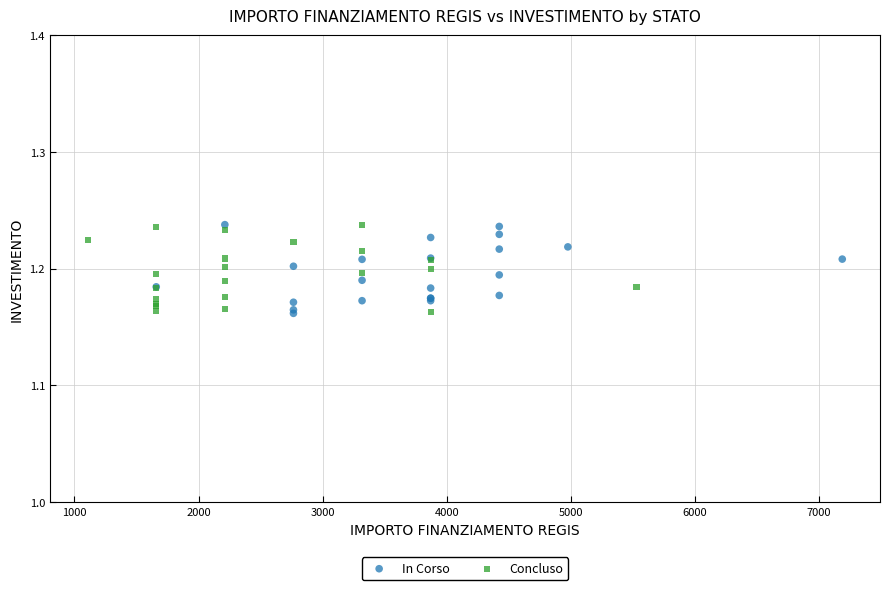

What are all the series names shown in the legend?

In Corso, Concluso